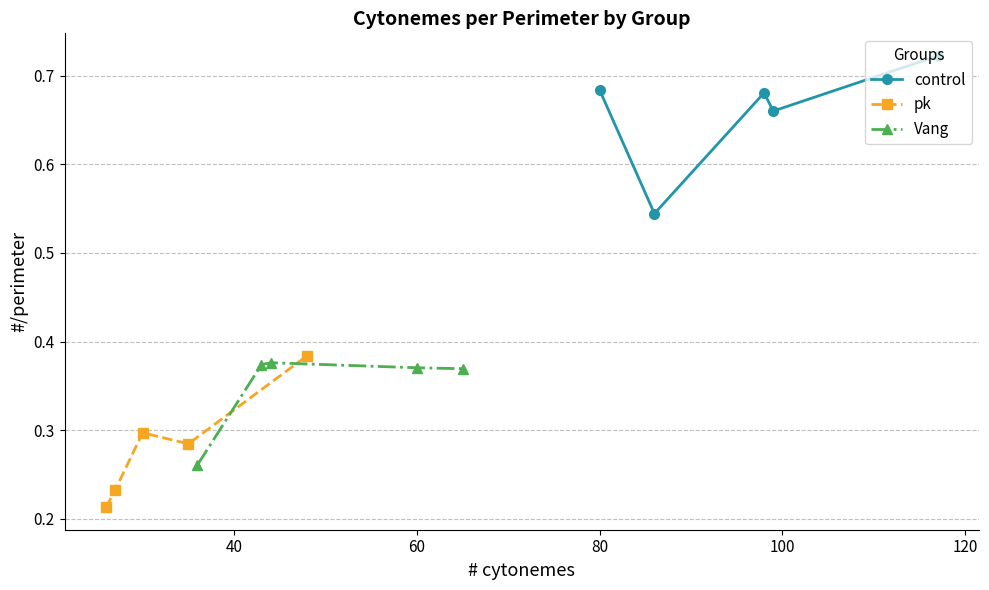

What is the value of the pk point at the 3rd from the left?

0.3